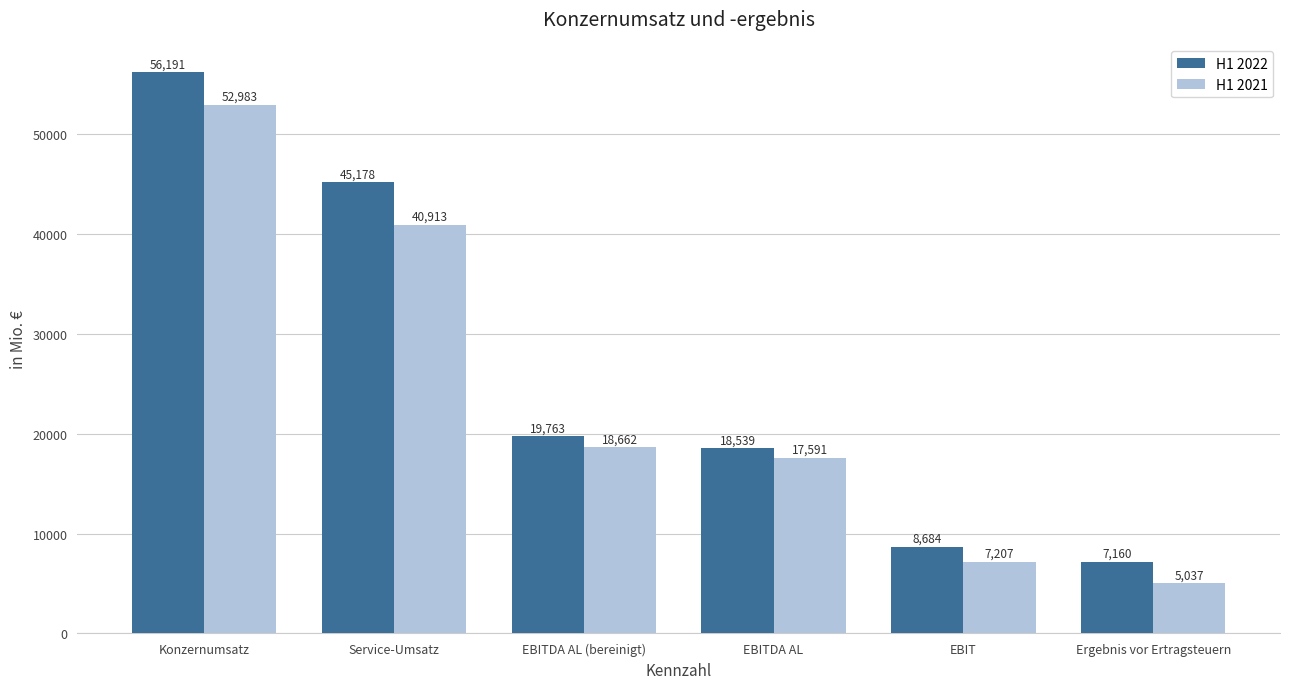

Are the bars grouped side by side (vs. stacked)?

Yes